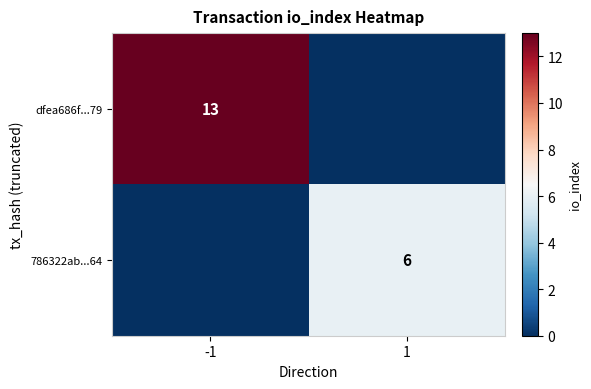

What is the greatest value displayed?

13